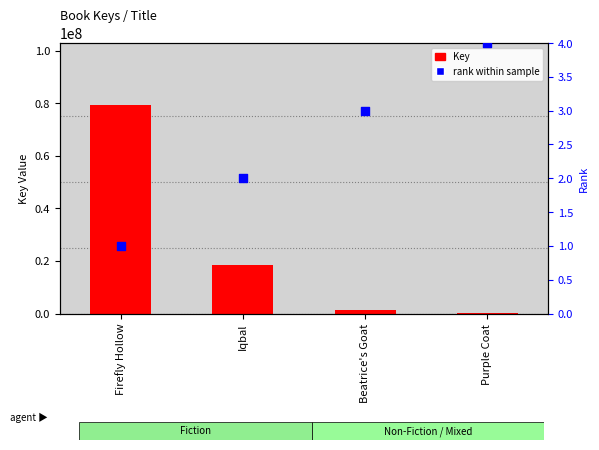

What is the total value across all series at Firefly Hollow?

79184629